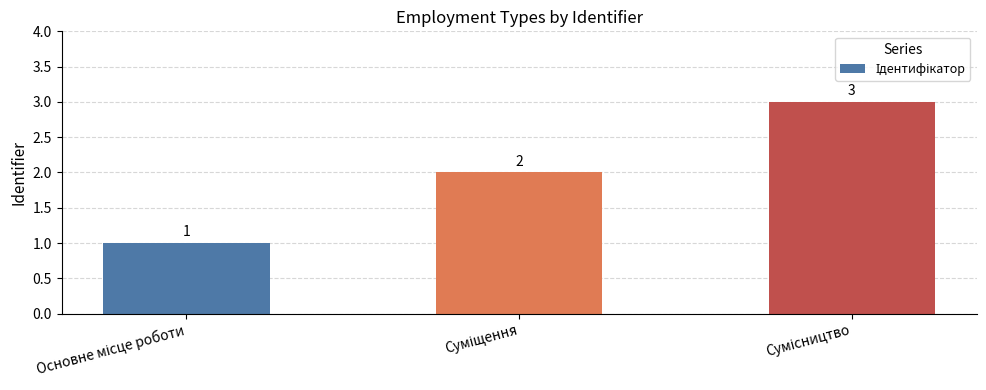

How many values are between 1 and 3?

3